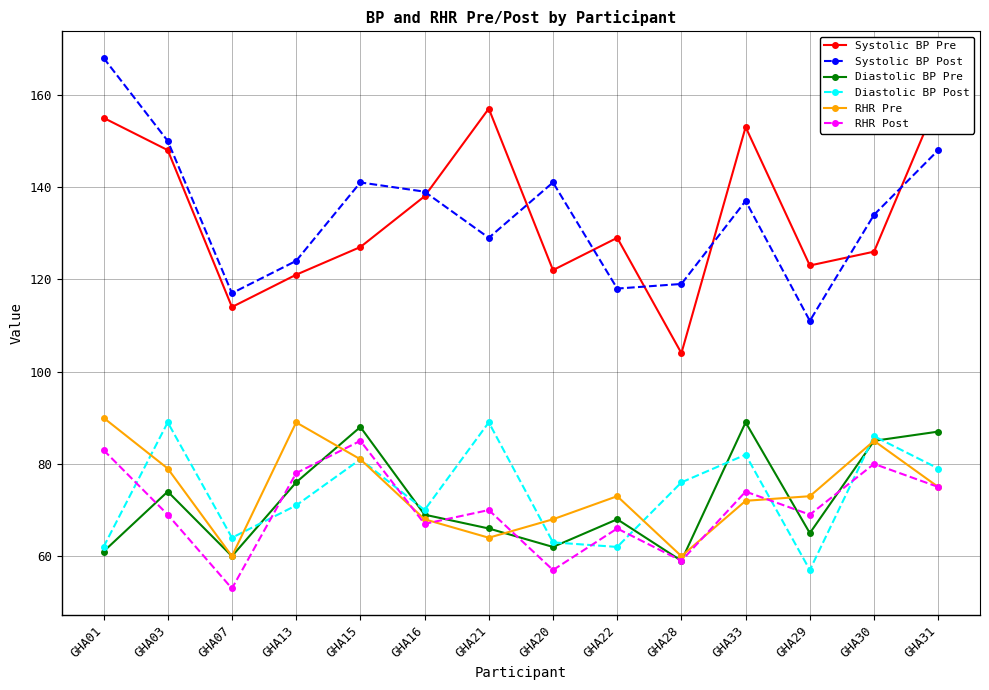

Which series has the largest range (max minus min)?

Systolic BP Post